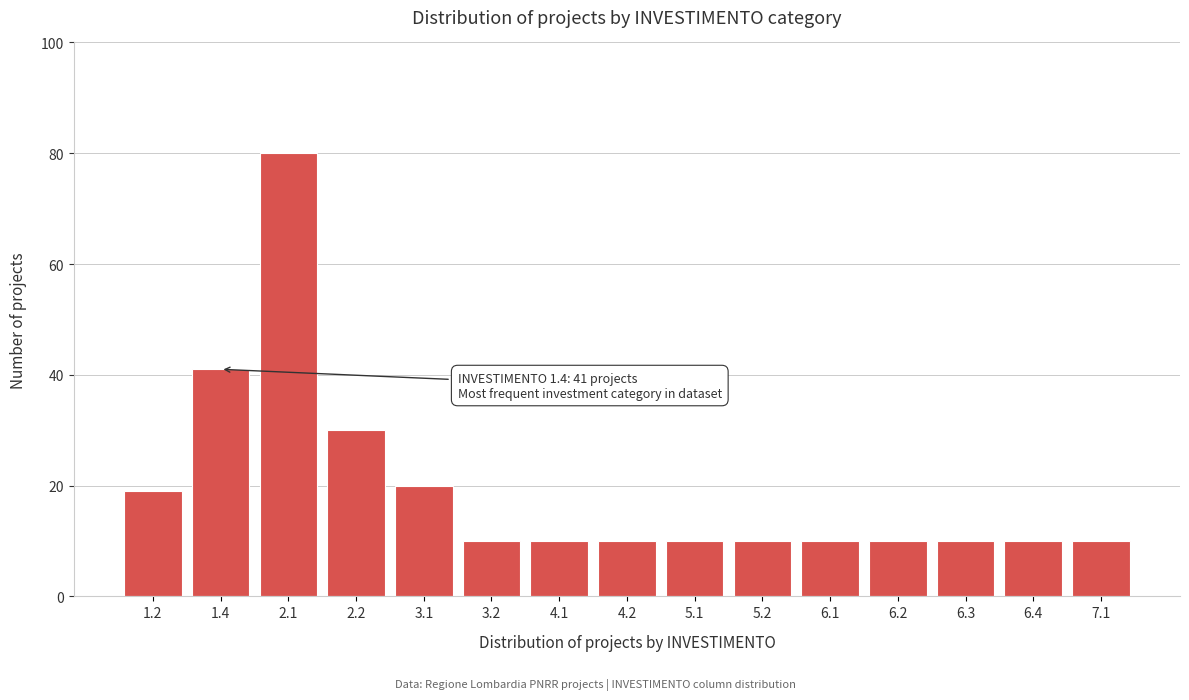

Reading left to right, what are all the values shown in this chart?

1.2=19	1.4=41	2.1=80	2.2=30	3.1=20	3.2=10	4.1=10	4.2=10	5.1=10	5.2=10	6.1=10	6.2=10	6.3=10	6.4=10	7.1=10